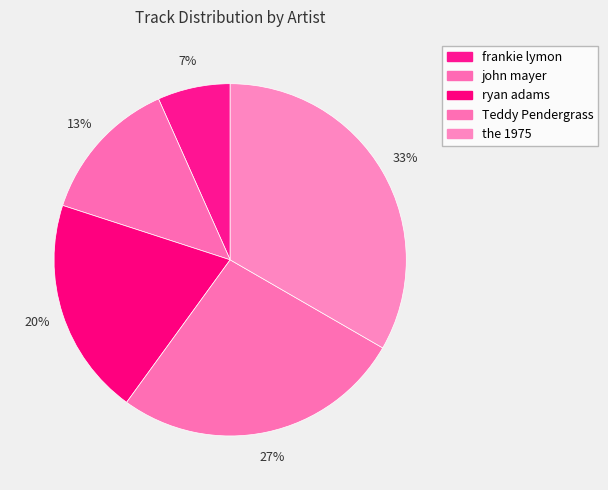

Approximately how many times larger is the value at ryan adams compared to the 1975?

0.6